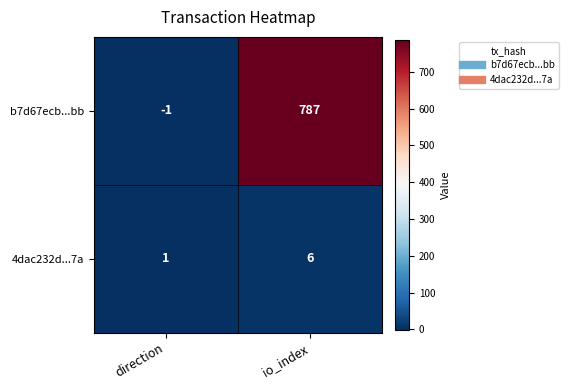

How many data points in 4dac232d...7a are less than 6?

1